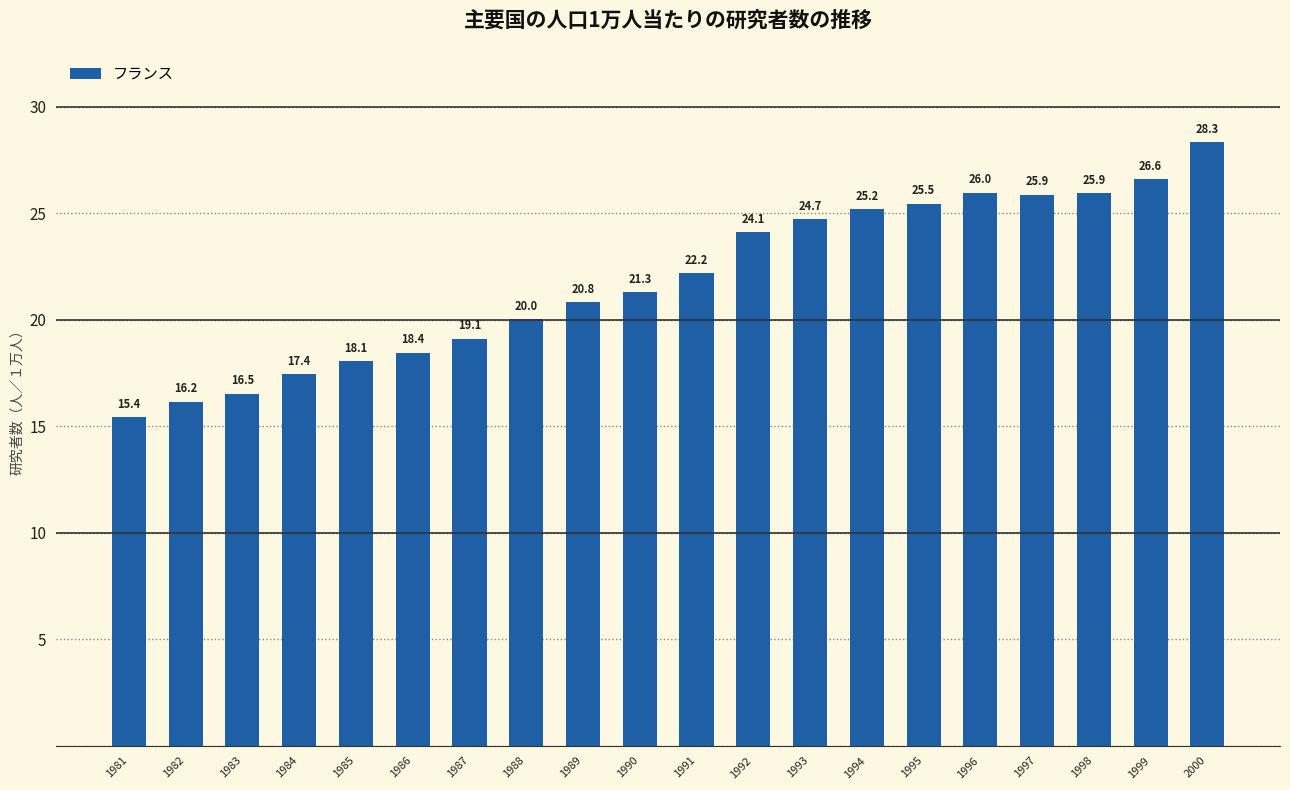

True or false: the data shows 3.9 at 1984.

False